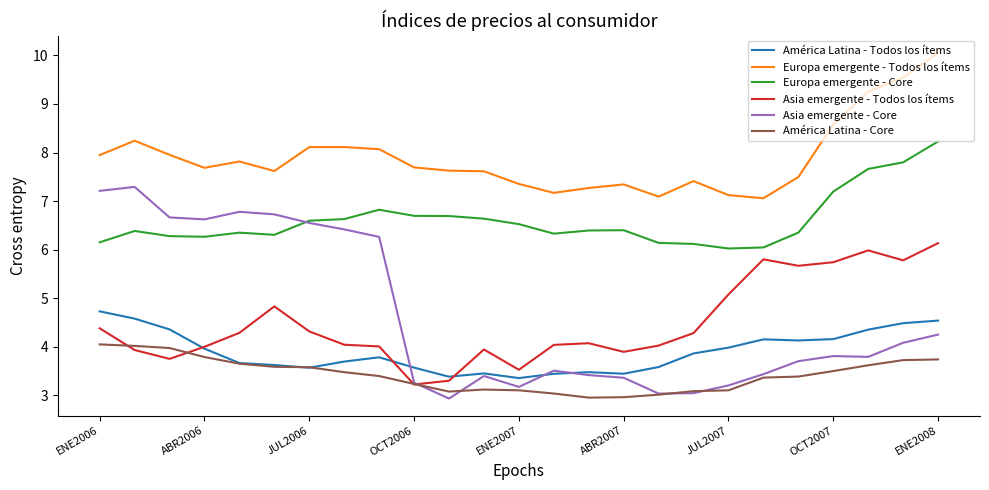

What is the greatest value displayed?

10.1